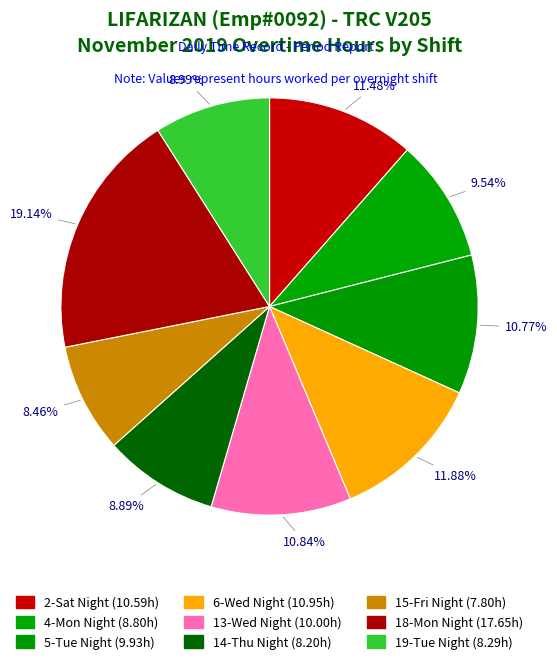

The 5-Tue Night slice represents 24% of the pie. True or false?

False